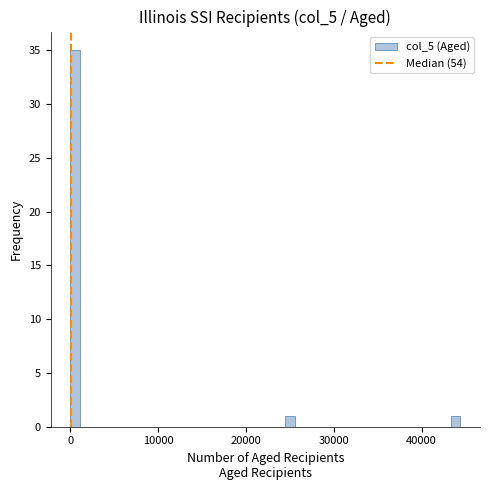

Around what value on the x-axis is the tallest bar? Give the approximate position of its centre, as read against the axis.

1000